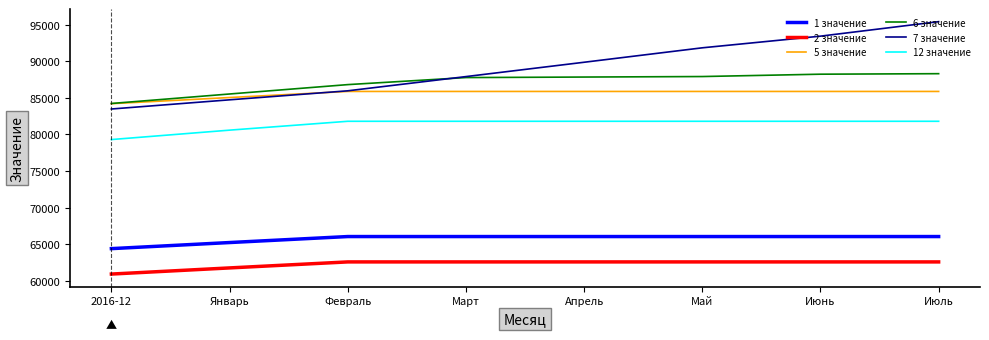

Rank the series by their maximum value, from lowest to highest.

2 значение, 1 значение, 12 значение, 5 значение, 6 значение, 7 значение